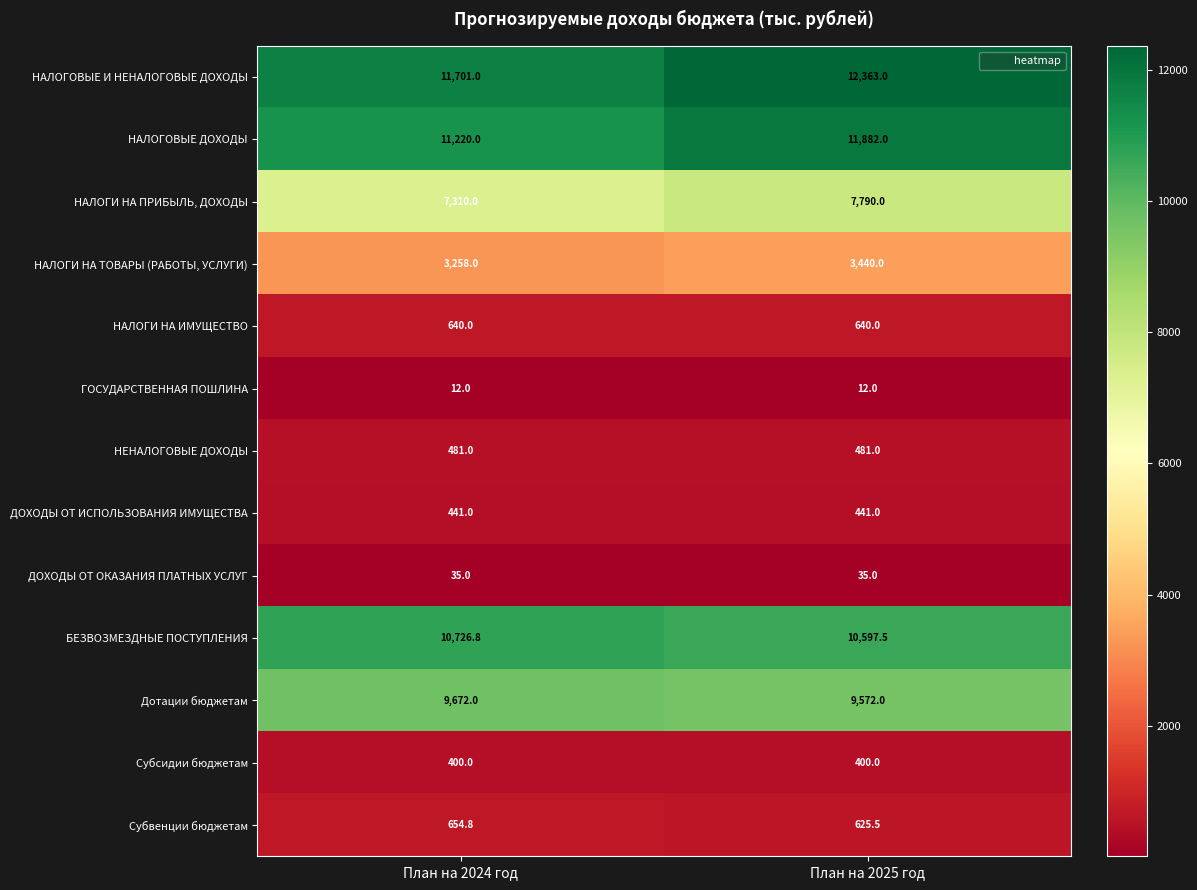

What is the spread (max minus min) of values at План на 2024 год?

11689.0